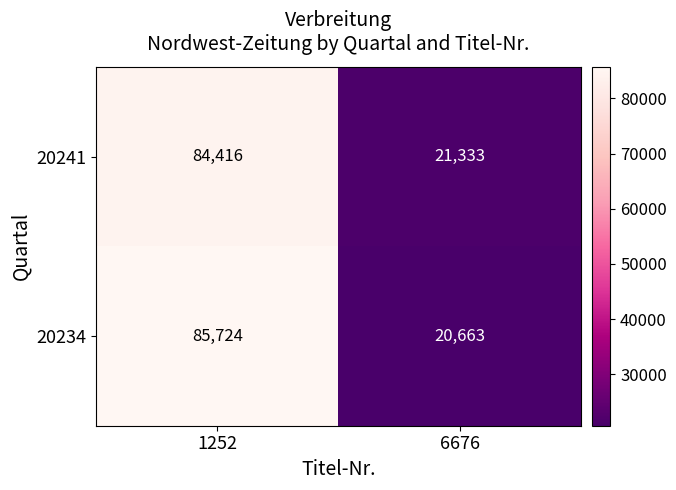

At 6676, list the series in order from largest to smallest.

20241, 20234